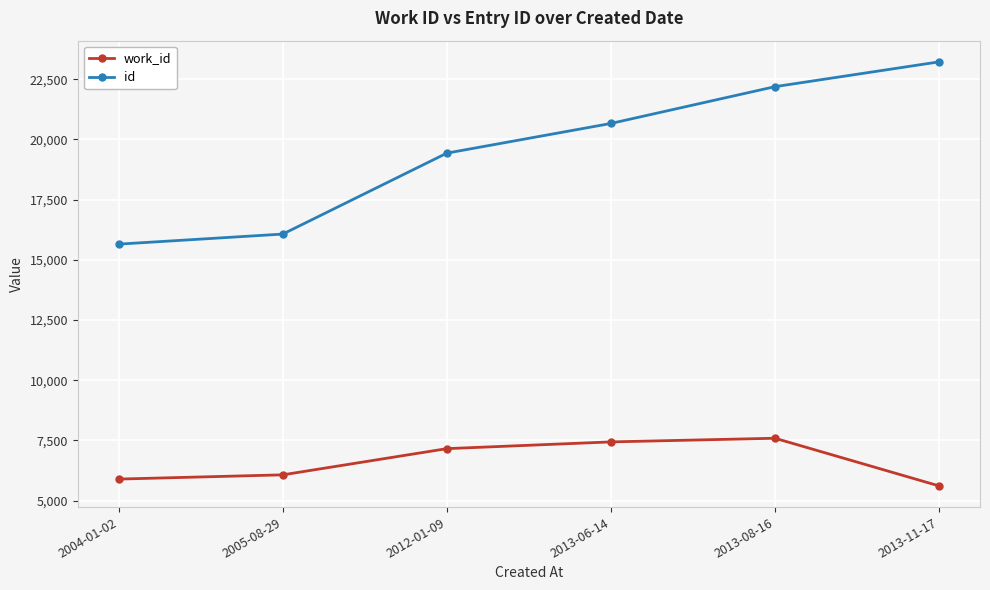

List the labels in order of id value, largest first.

2013-11-17, 2013-08-16, 2013-06-14, 2012-01-09, 2005-08-29, 2004-01-02